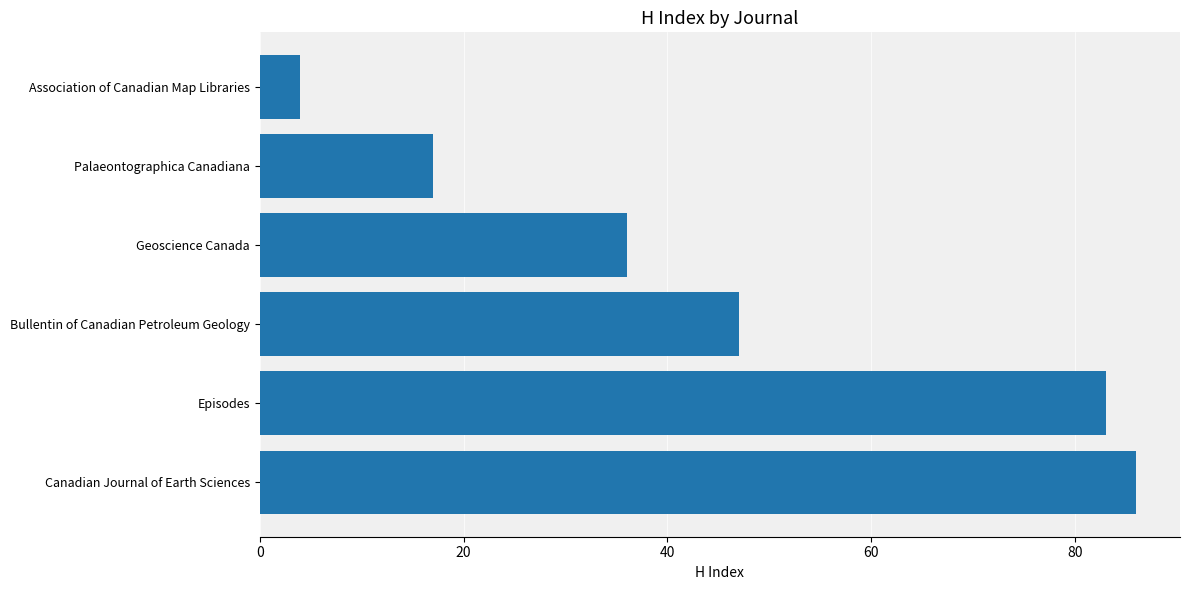

True or false: the data shows 7 at Geoscience Canada.

False